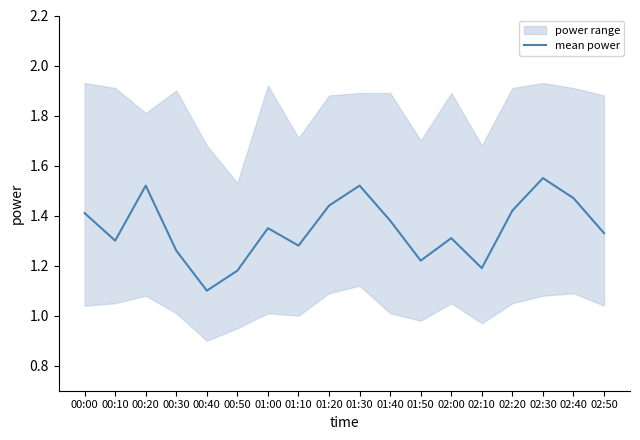

Which label corresponds to the largest value in the chart?

02:30